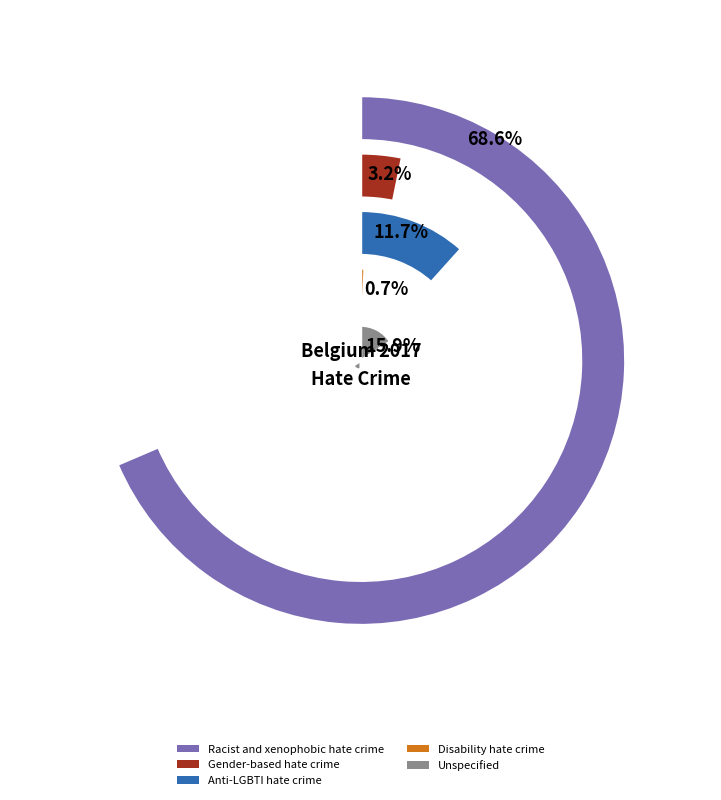

Combined, do Disability hate crime and Anti-LGBTI hate crime account for over 50%?

No